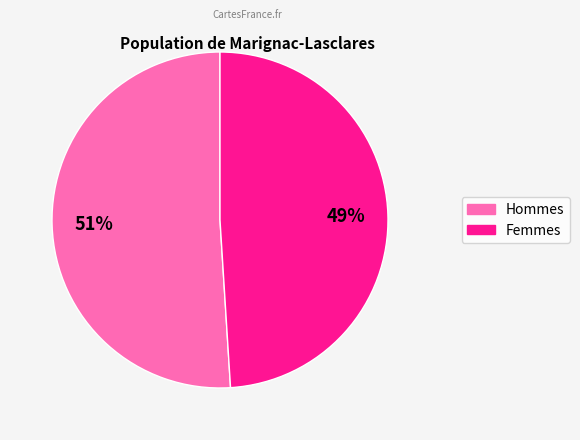

Does any single category account for the majority?

Yes